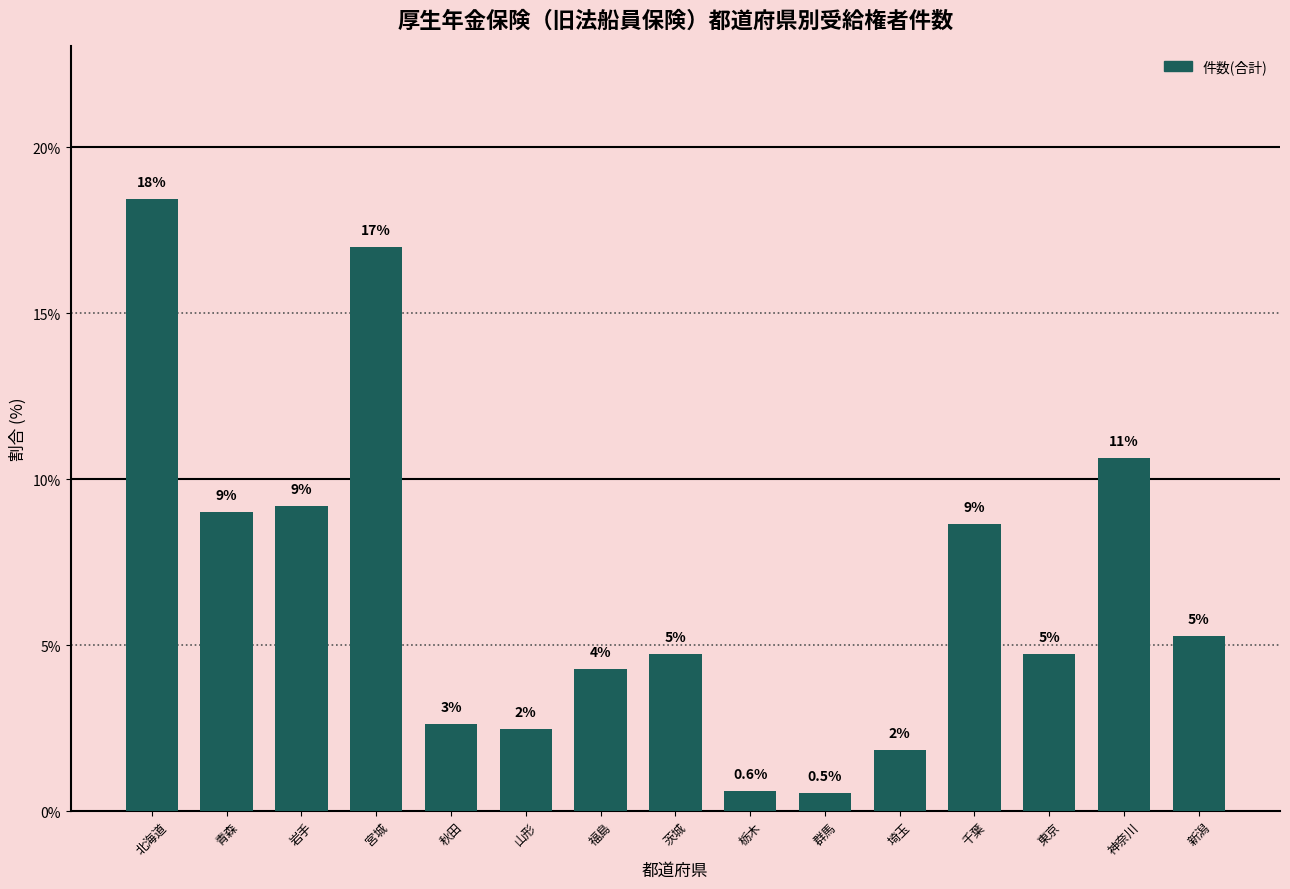

The value at 宮城 is 17.0. True or false?

True